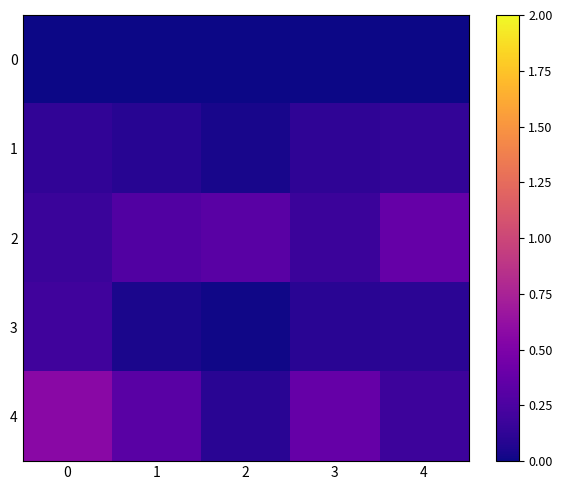

How many data points does each series have?

5